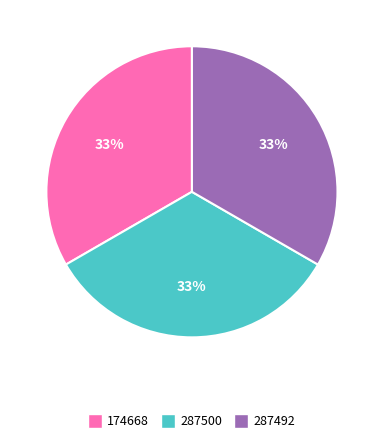

Approximately how many times larger is the value at 174668 compared to 287500?

1.0